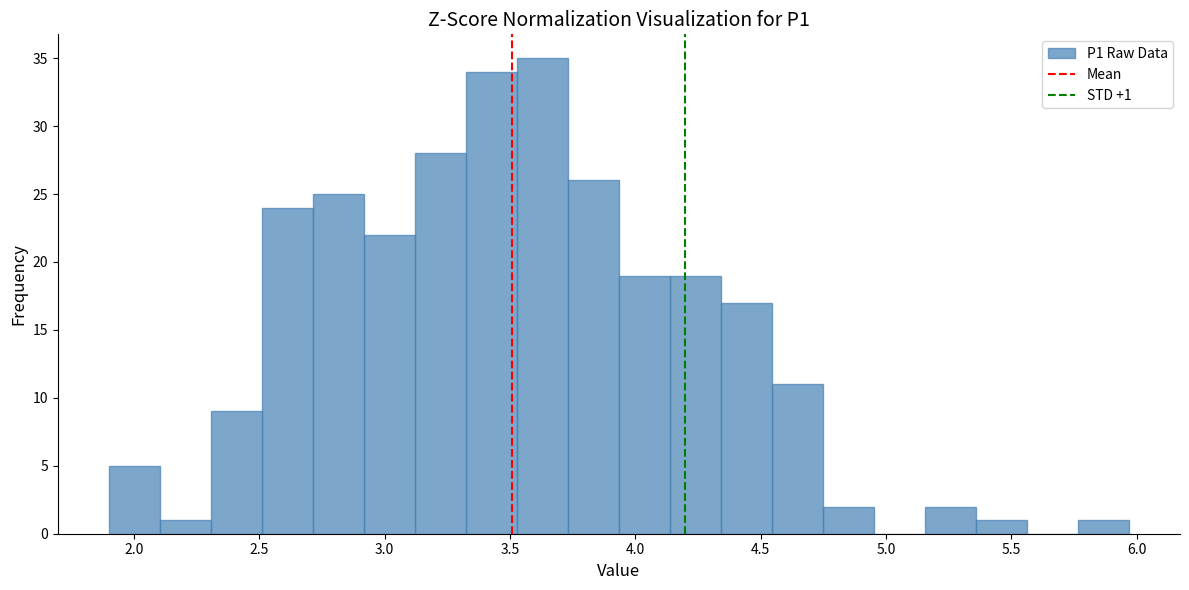

Over which range of the x-axis is the bar tallest?

3.55 to 3.75